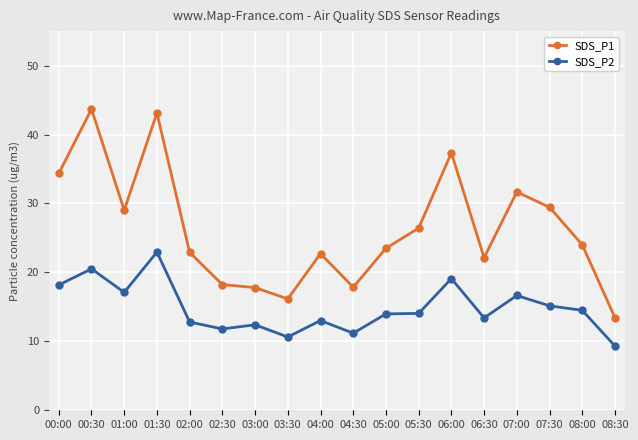

What is the greatest value displayed?

43.7